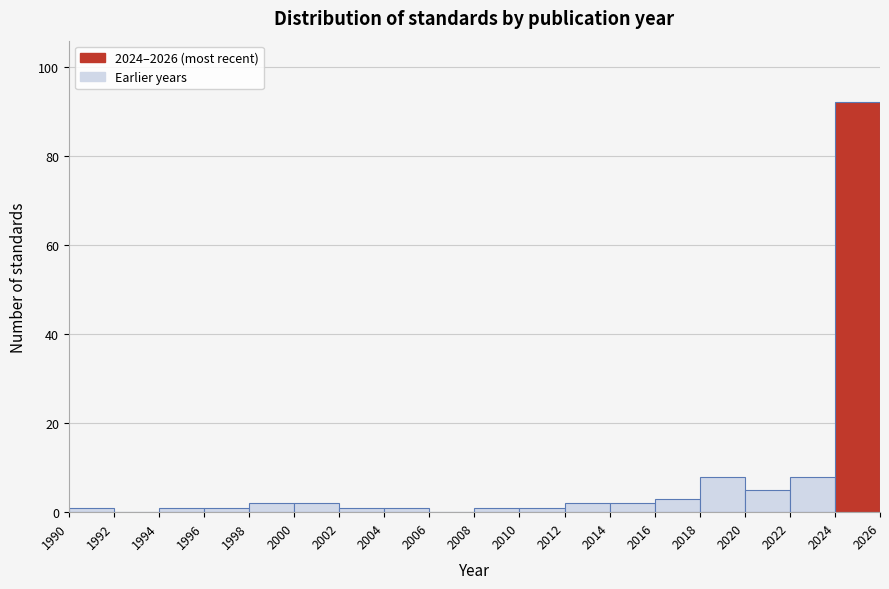

Reading left to right, transcribe this chart: for each bar, give the range it covers on the x-axis and its height. The values are not printed on the chart, so give them approximately, as read against the axis.

1990 to 1992: under 2
1992 to 1994: 0
1994 to 1996: under 2
1996 to 1998: under 2
1998 to 2000: 2
2000 to 2002: 2
2002 to 2004: under 2
2004 to 2006: under 2
2006 to 2008: 0
2008 to 2010: under 2
2010 to 2012: under 2
2012 to 2014: 2
2014 to 2016: 2
2016 to 2018: 4
2018 to 2020: 8
2020 to 2022: 6
2022 to 2024: 8
2024 to 2026: 92